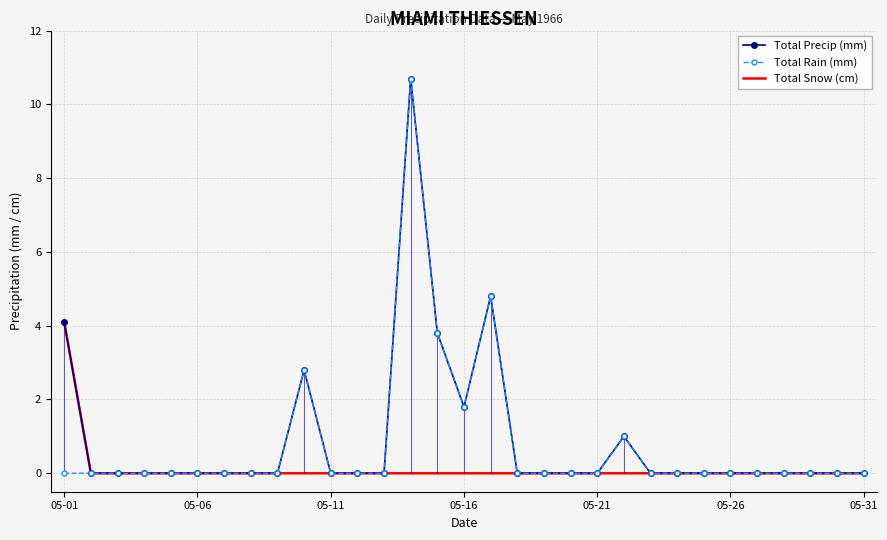

The Total Snow (cm) series shows -1.3 at 05-11. True or false?

False